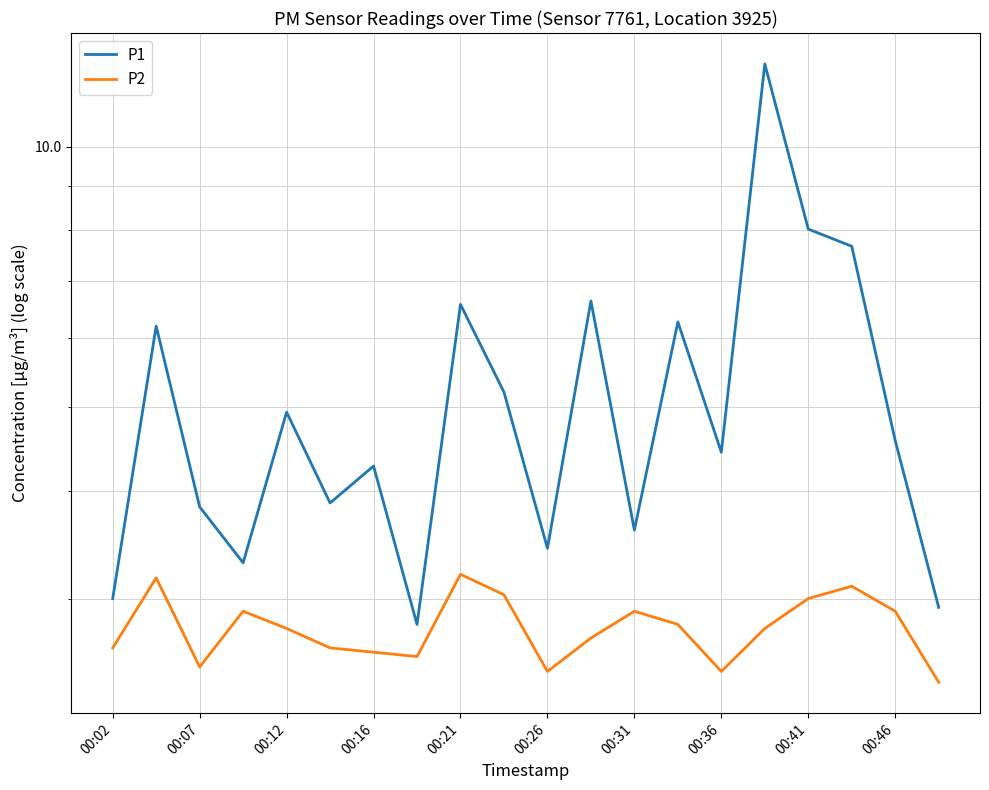

The value of P1 at 00:36 is 4.4. True or false?

True